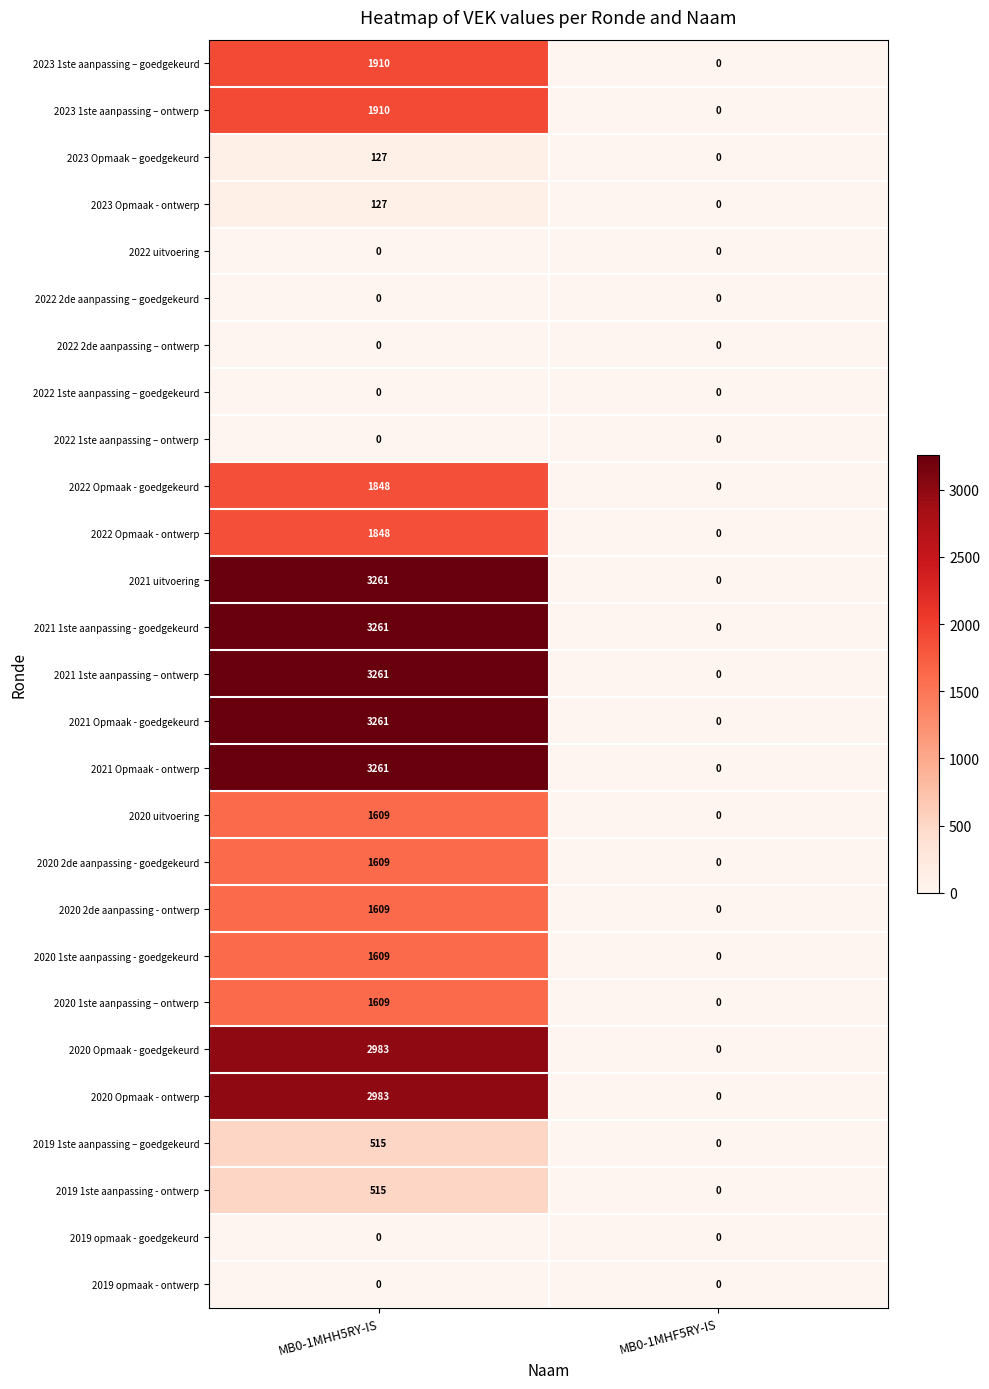

What is the maximum value shown in the chart?

3261